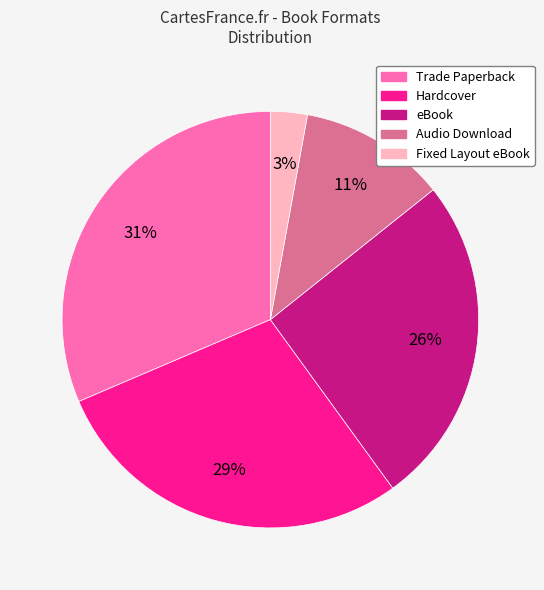

To the nearest percent, what is the combined percentage of Audio Download and Hardcover?

40%